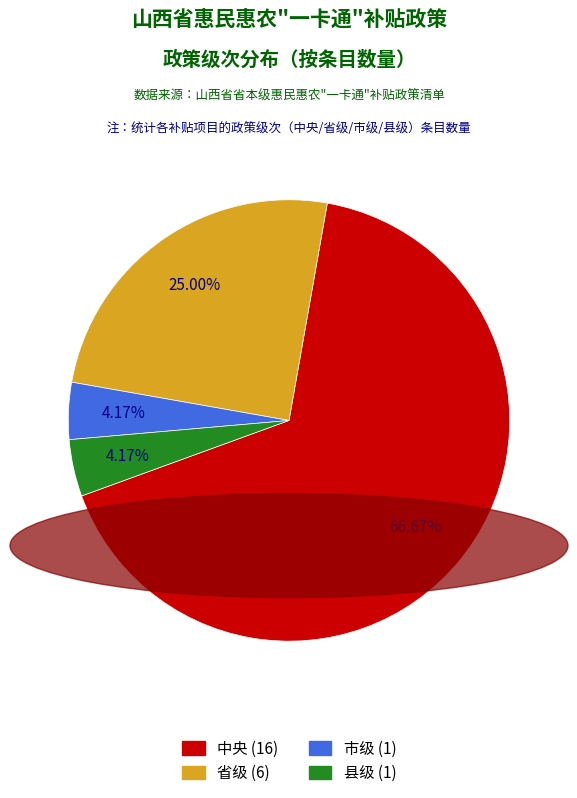

Combined, do 县级 and 中央 account for over 50%?

Yes